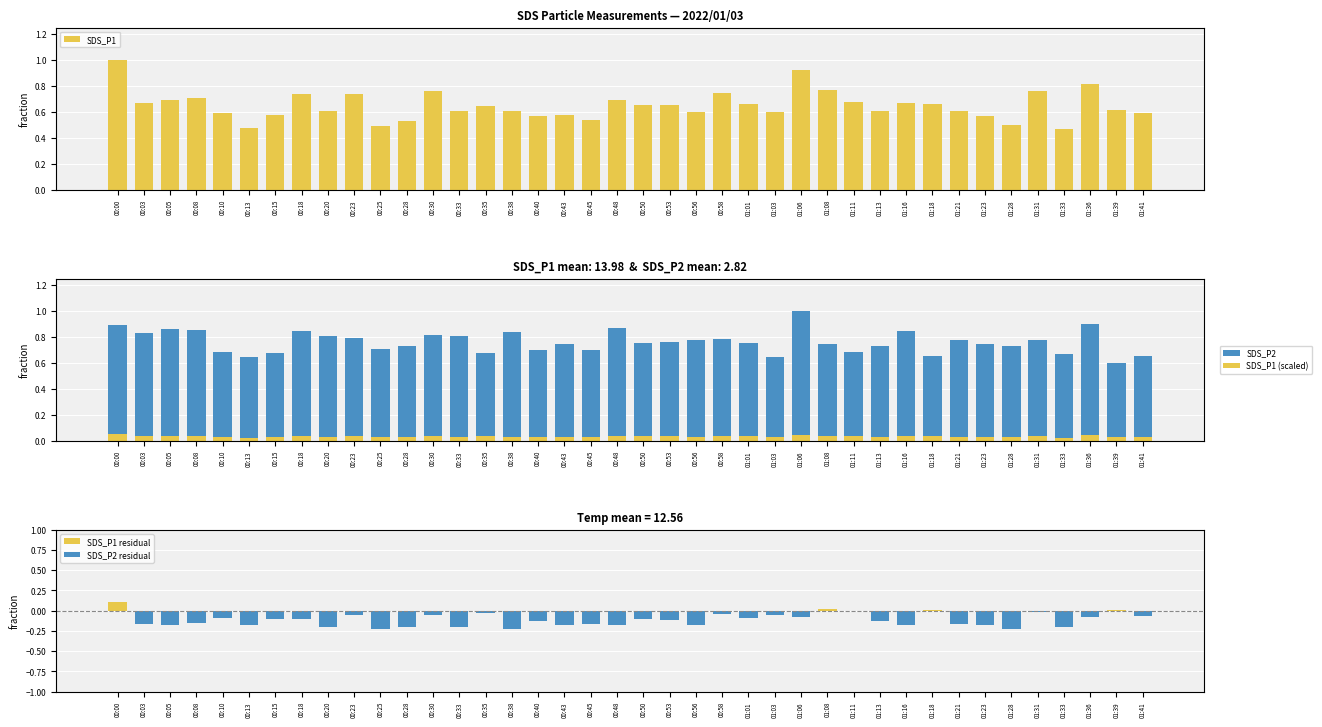

What are all the series names shown in the legend?

SDS_P1, SDS_P2, SDS_P1 (scaled), SDS_P1 residual, SDS_P2 residual